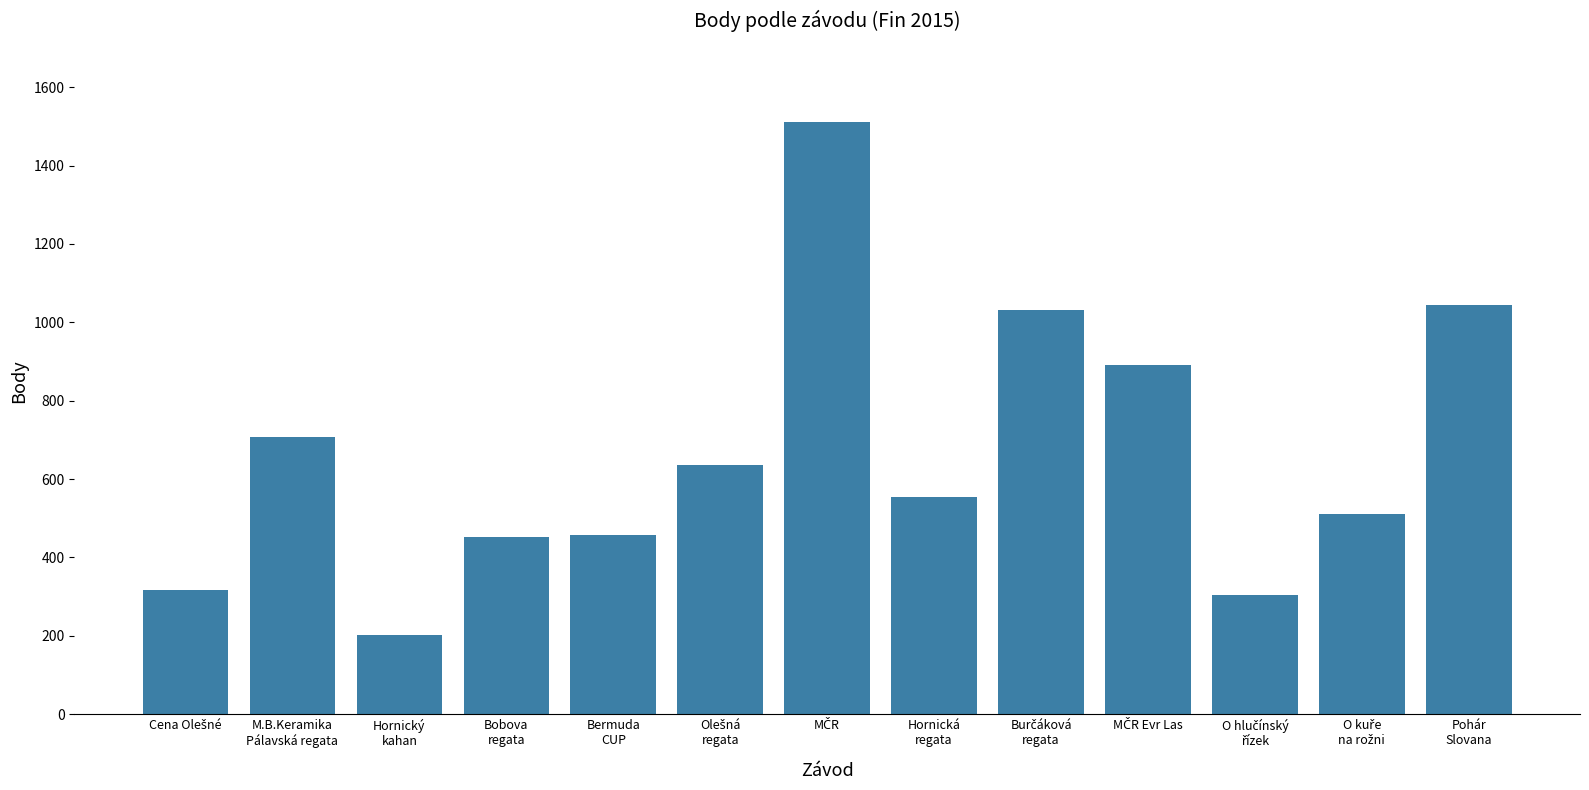

What is the difference between the maximum and minimum values?

1308